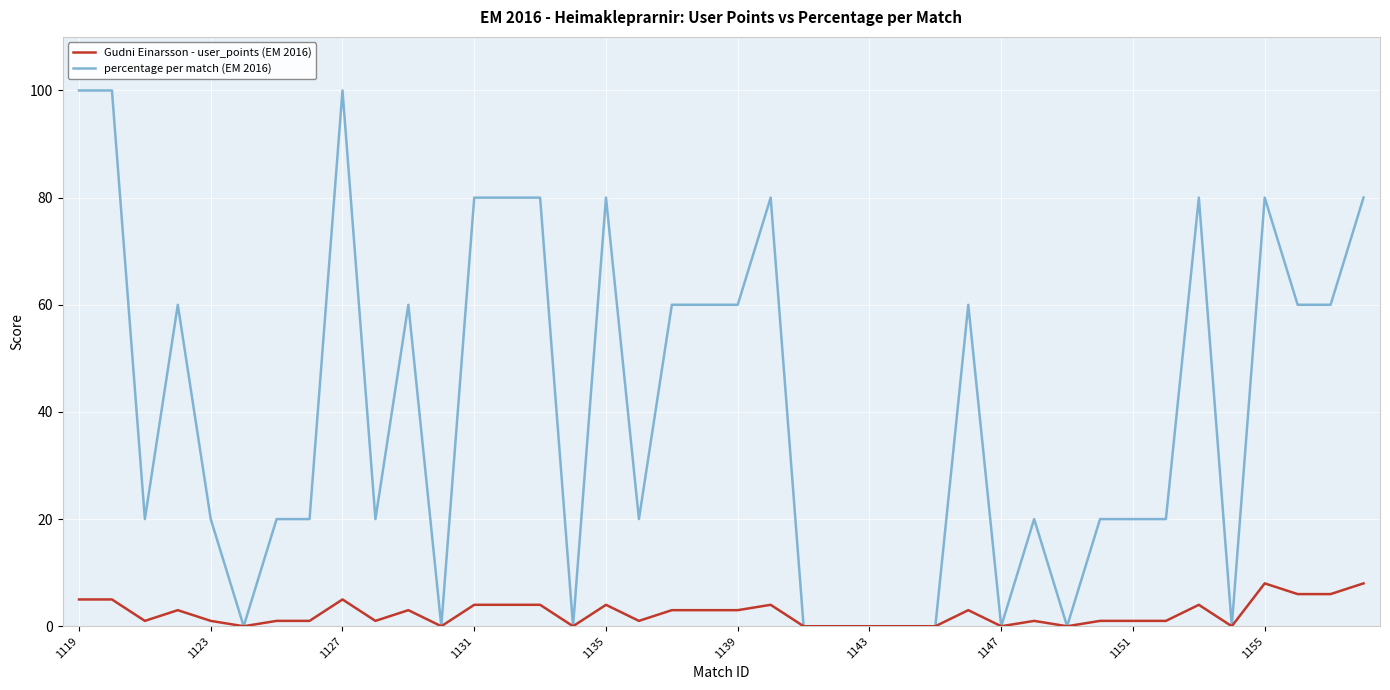

What is the maximum value shown in the chart?

100